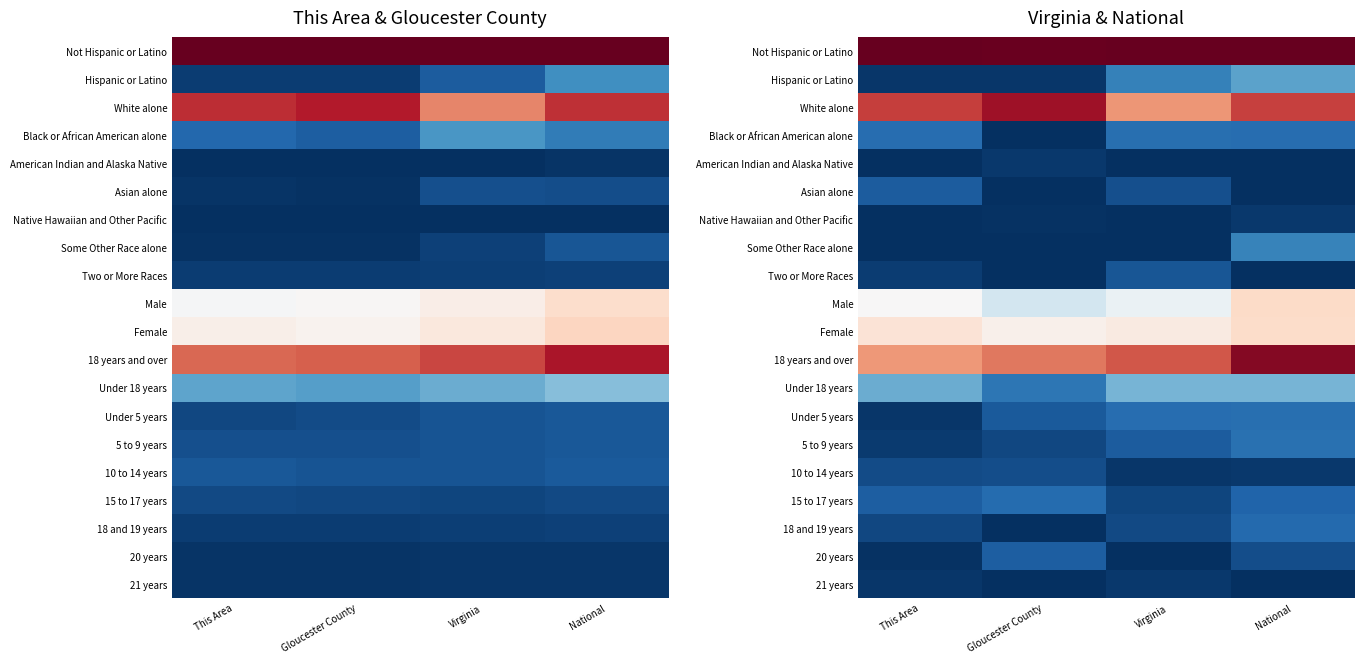

True or false: Male has a value of 0.5 at This Area.

True